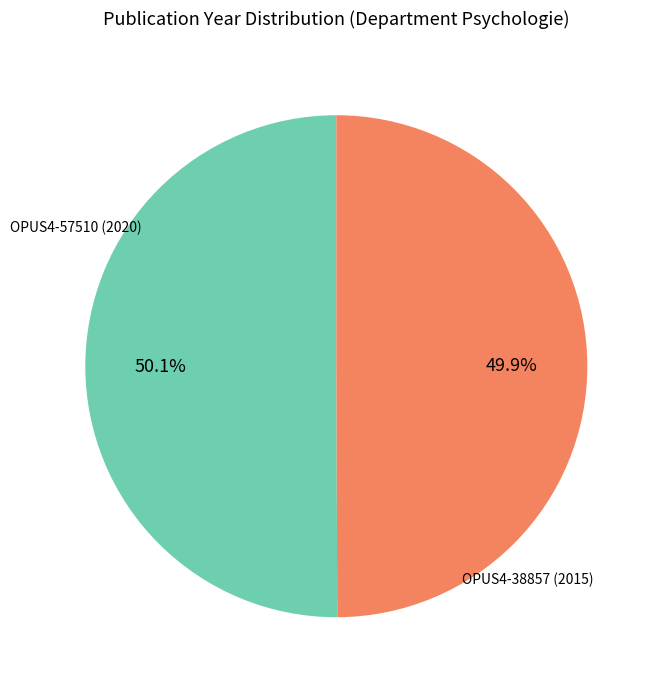

To the nearest percent, what portion does OPUS4-57510 represent?

50%